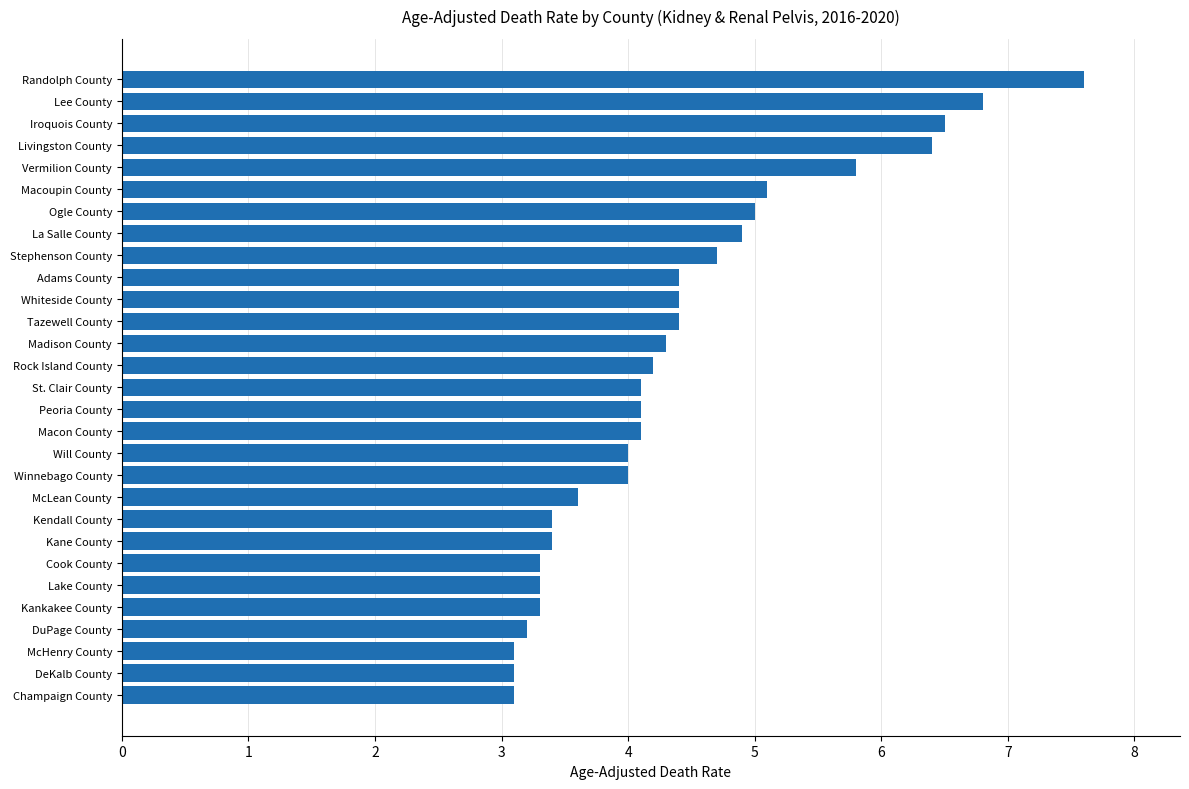

How many bars are there in total?

29